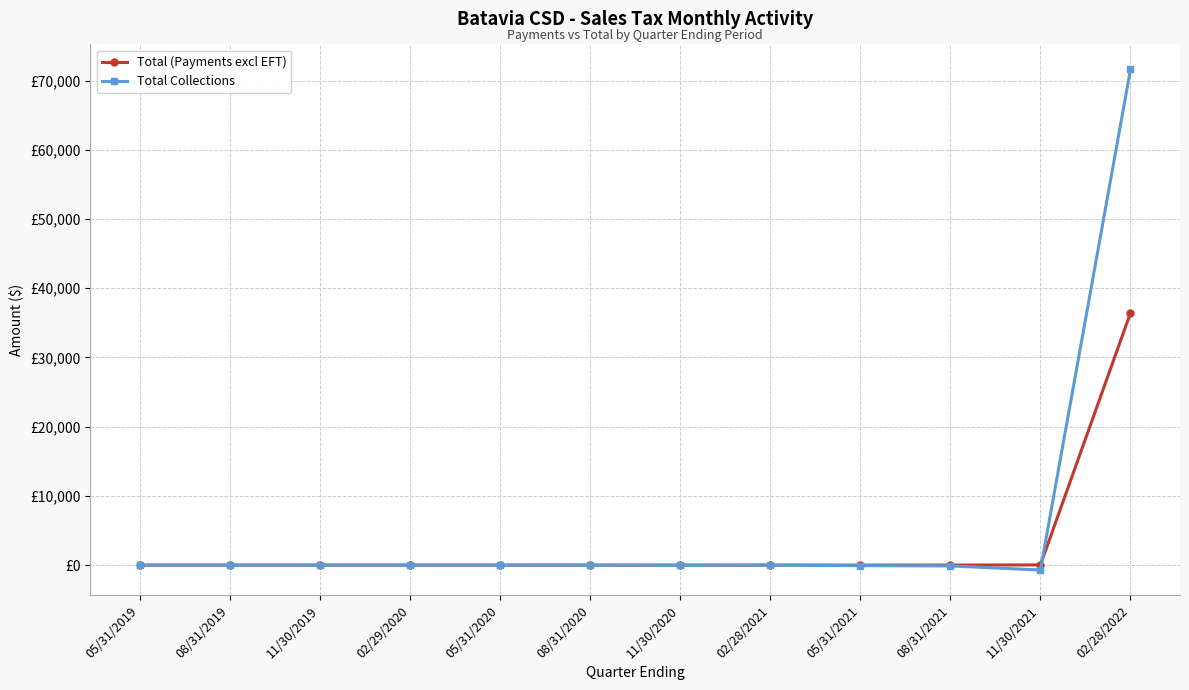

What is the minimum value shown in the chart?

-707.0